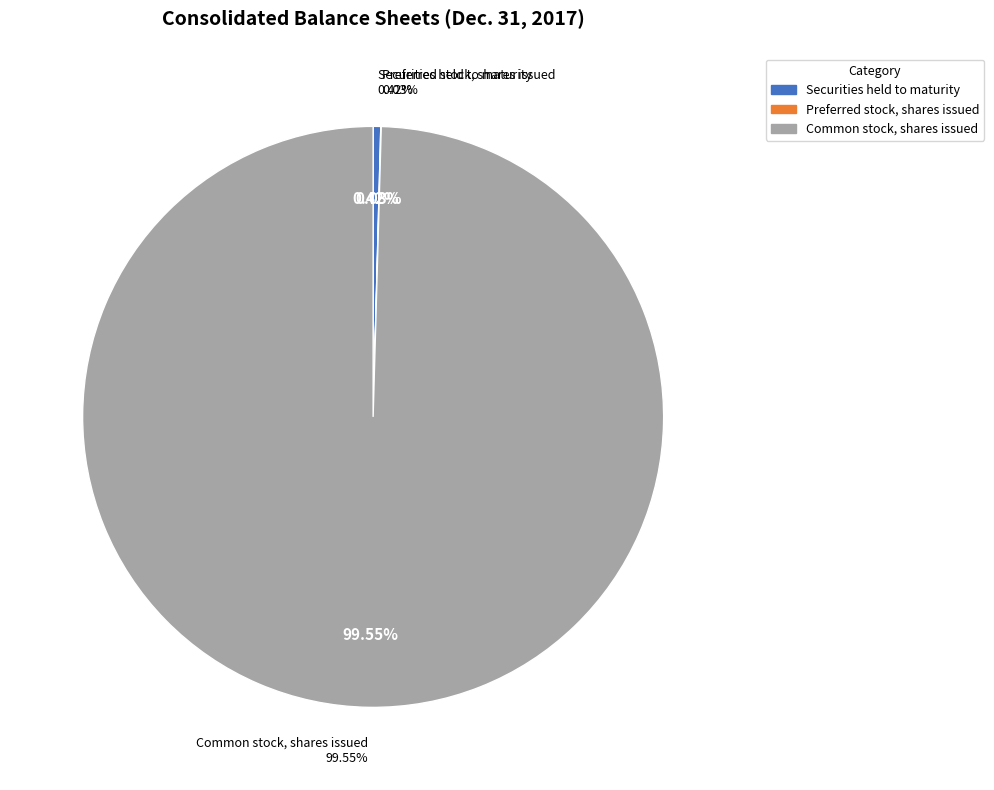

Is there a majority slice in this chart?

Yes